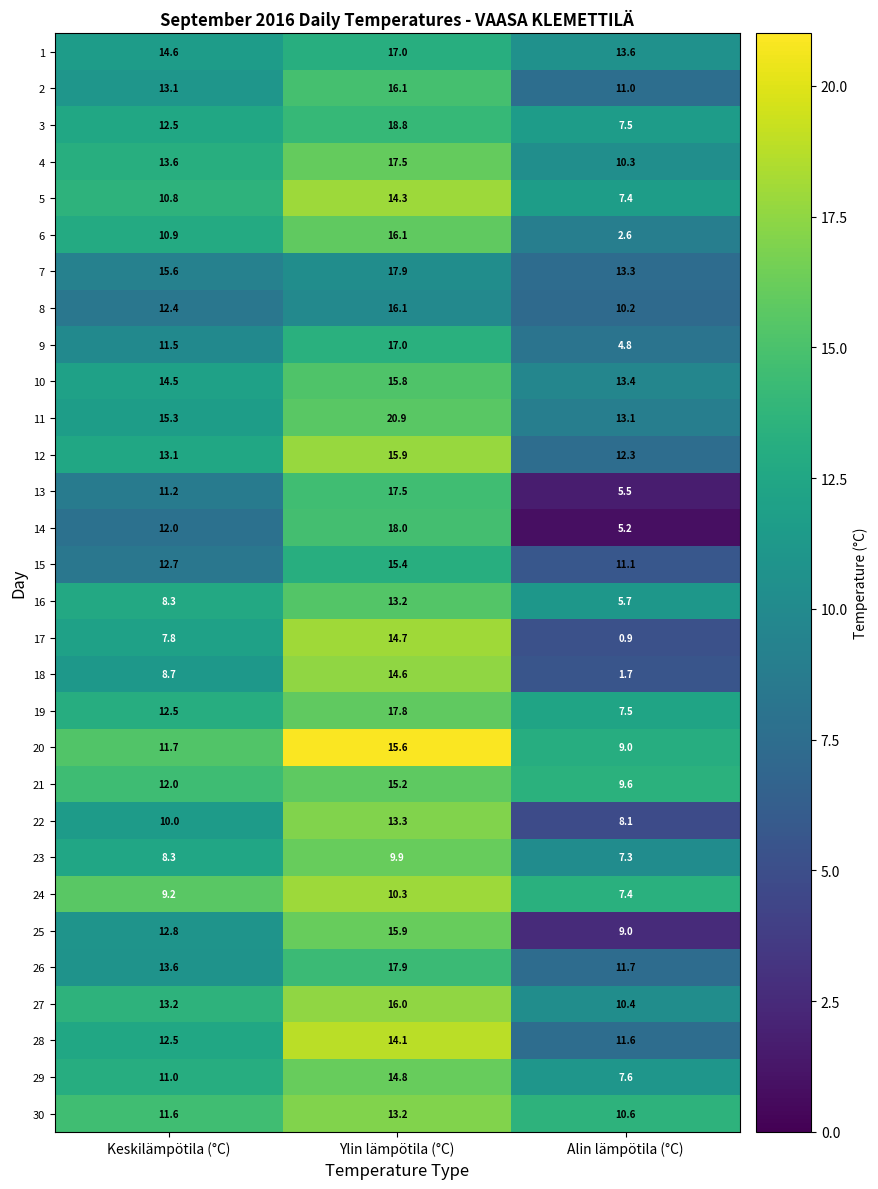

List the labels in order of 15 value, largest first.

Ylin lämpötila (°C), Keskilämpötila (°C), Alin lämpötila (°C)